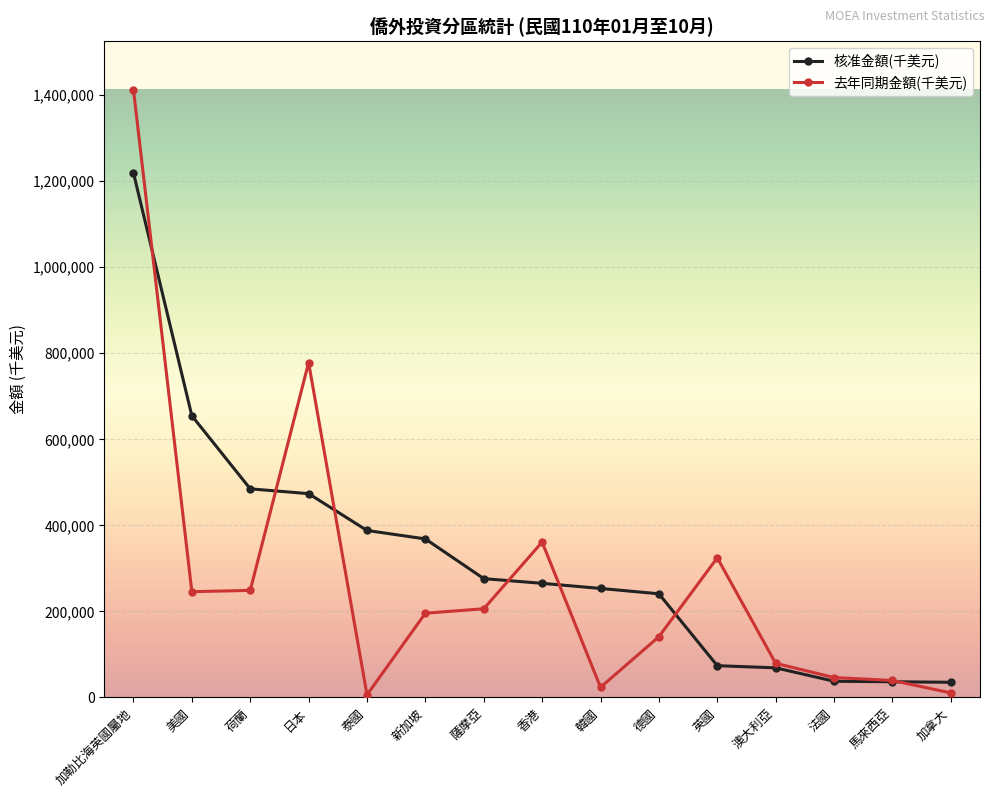

The 核准金額(千美元) series shows 343840.4 at 德國. True or false?

False